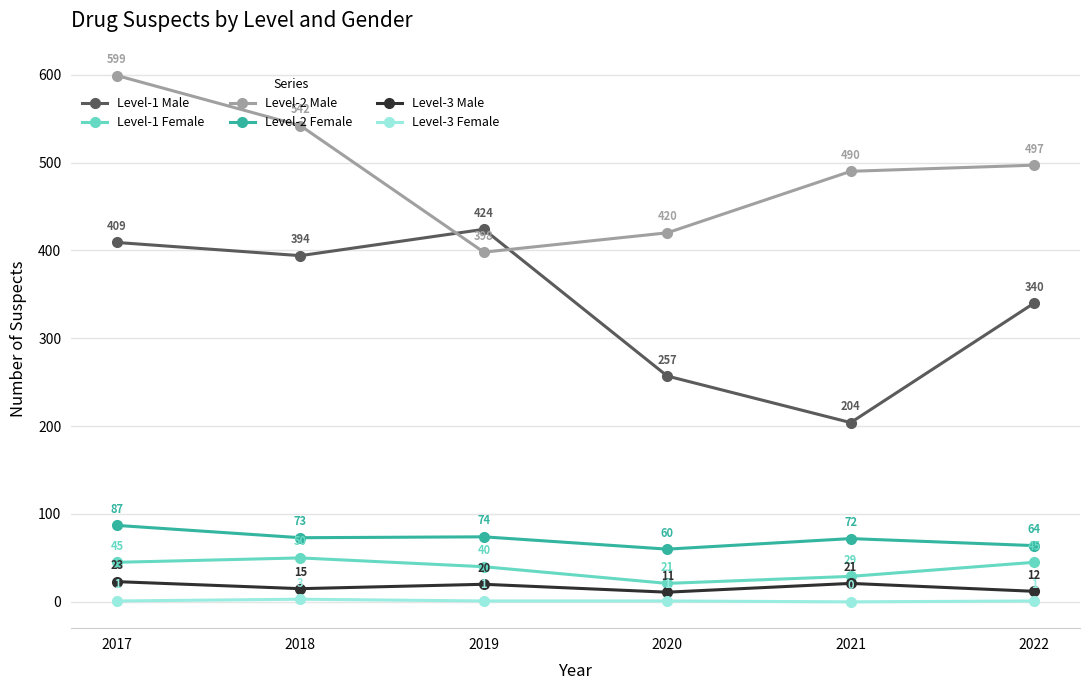

Rank the series by their maximum value, from highest to lowest.

Level-2 Male, Level-1 Male, Level-2 Female, Level-1 Female, Level-3 Male, Level-3 Female